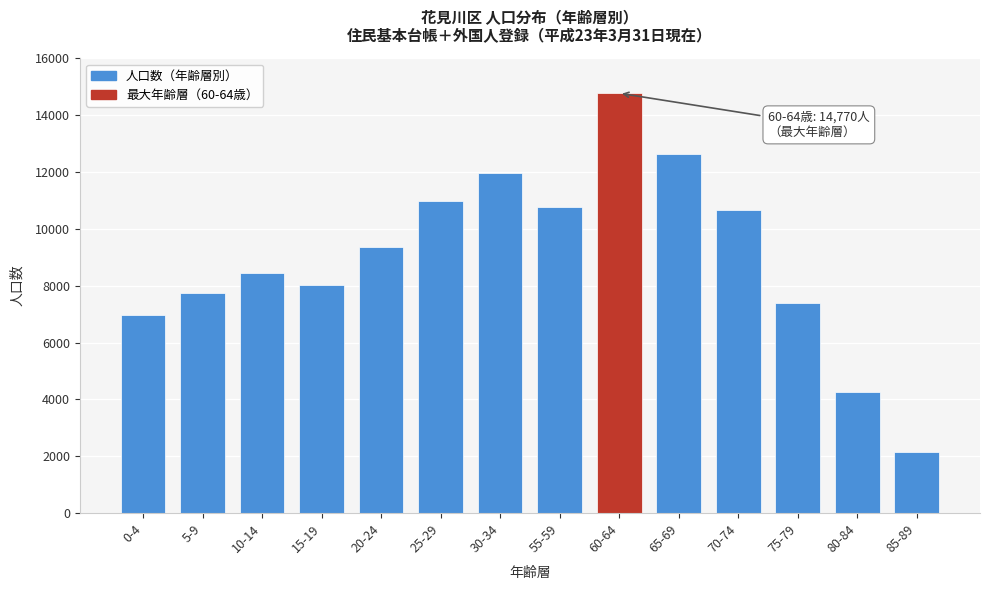

Reading left to right, extract all data points from this chart.

0-4=6979	5-9=7754	10-14=8446	15-19=8015	20-24=9353	25-29=10975	30-34=11959	55-59=10774	60-64=14770	65-69=12649	70-74=10646	75-79=7400	80-84=4276	85-89=2137